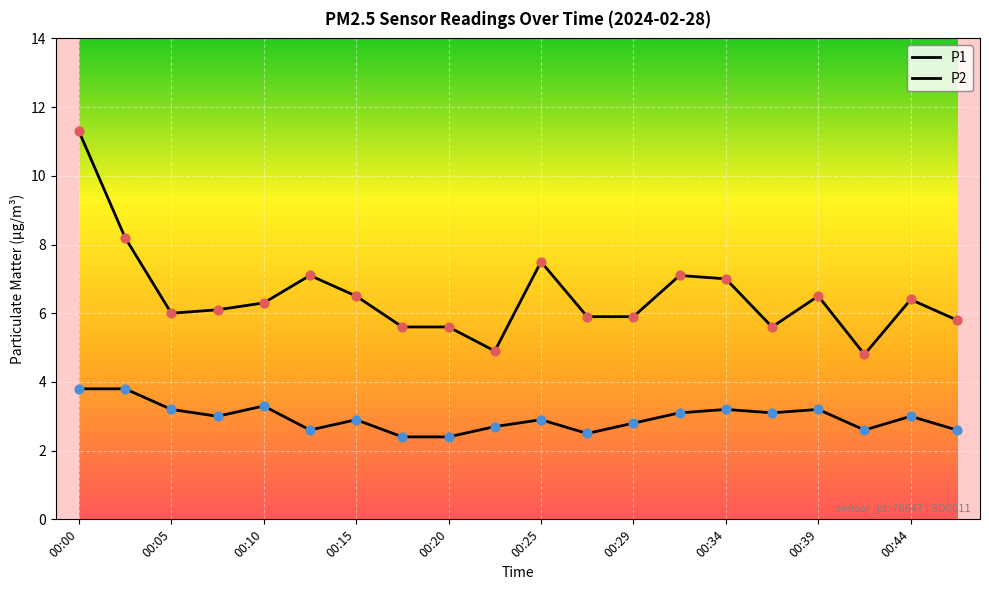

What is the total value across all series at 00:27?

8.4